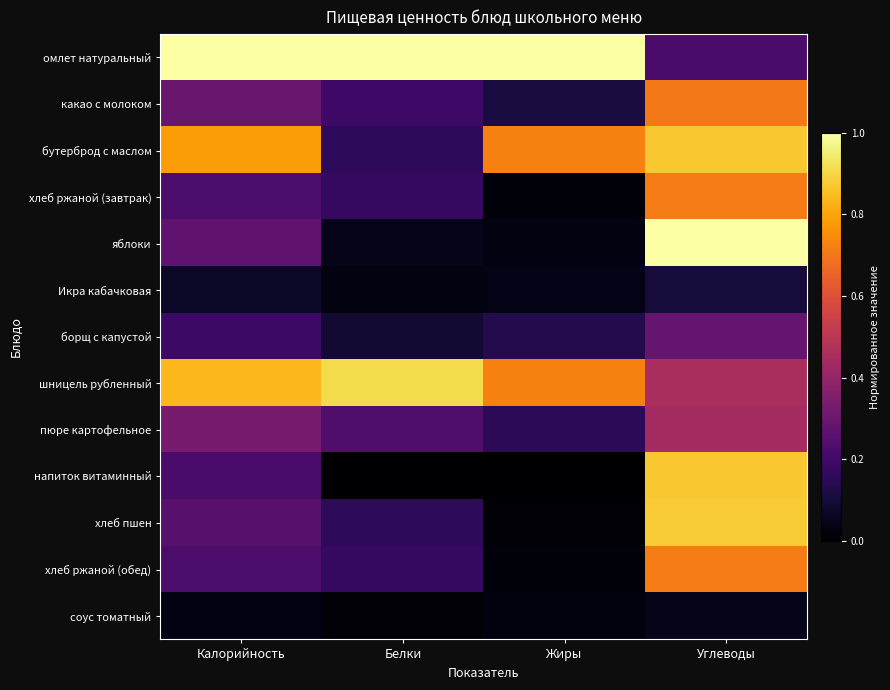

Which series has the largest total across all categories?

омлет натуральный